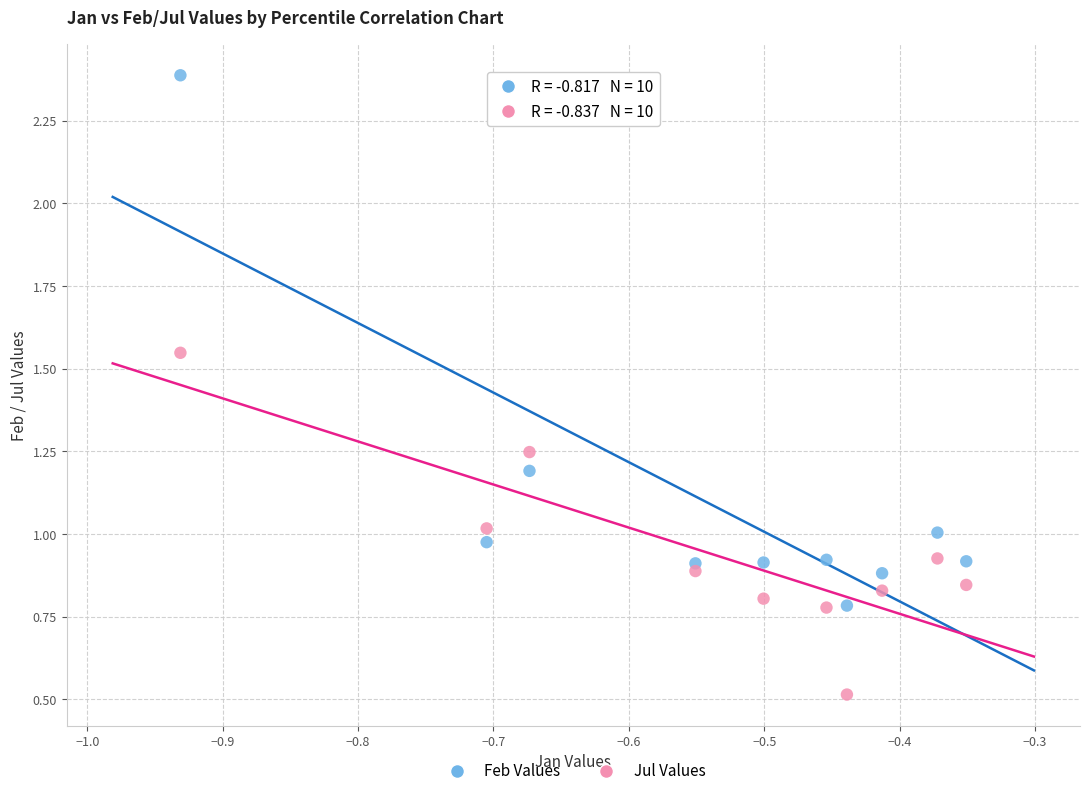

Which series reaches the maximum Y coordinate?

Feb Values